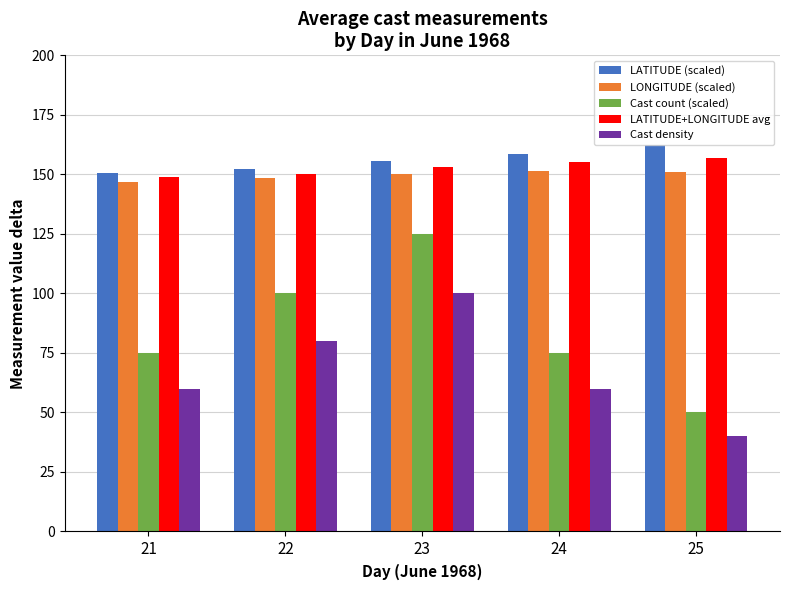

Which series changed the most between 22 and 23?

Cast count (scaled)